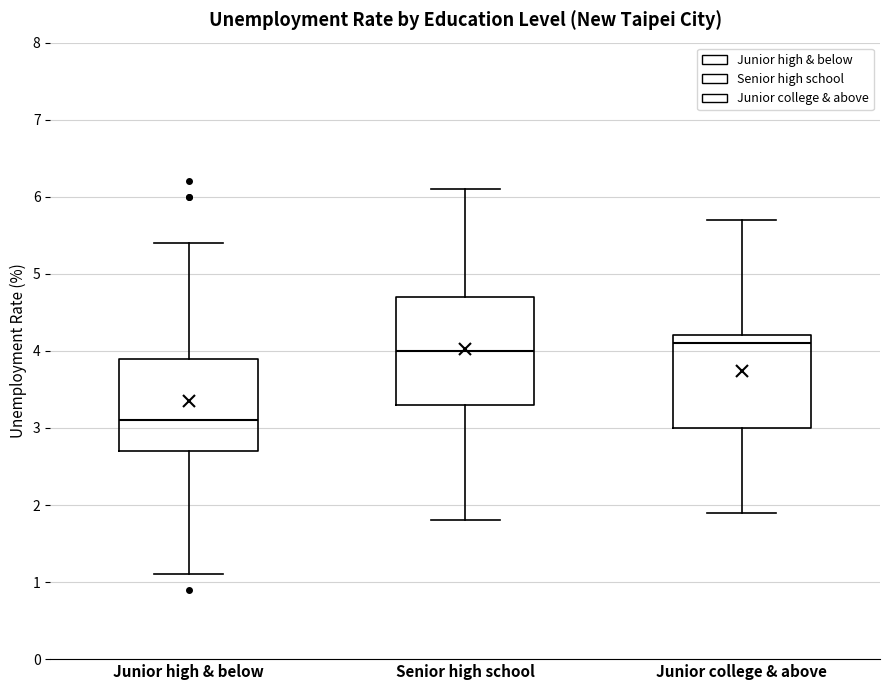

Where is the upper edge of the box for Senior high school on the y-axis? The values are not printed on the chart, so give them approximately, as read against the axis.

4.7